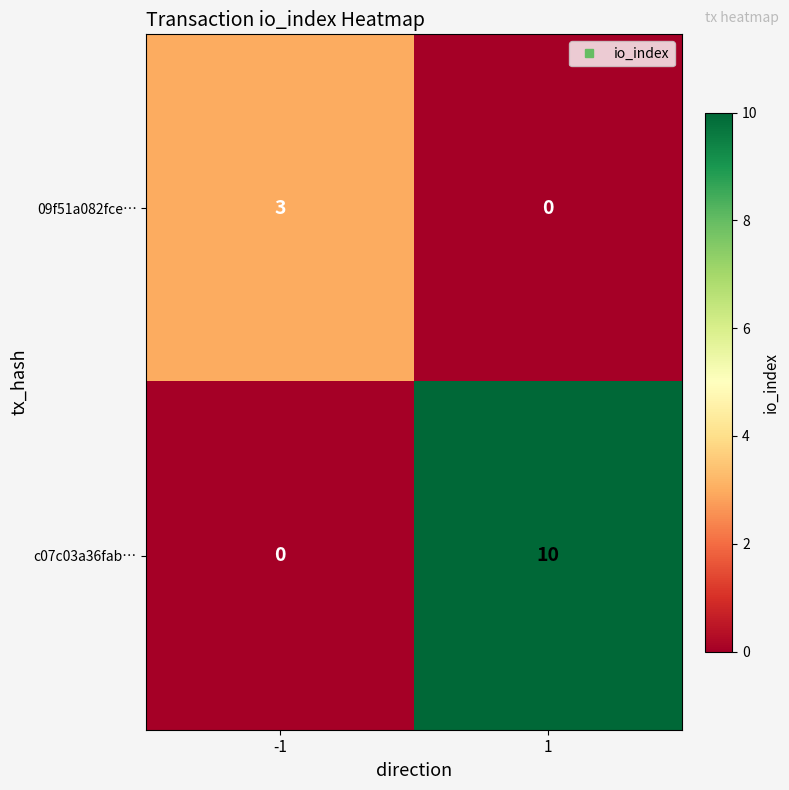

Which series has the largest total across all categories?

c07c03a36fab…